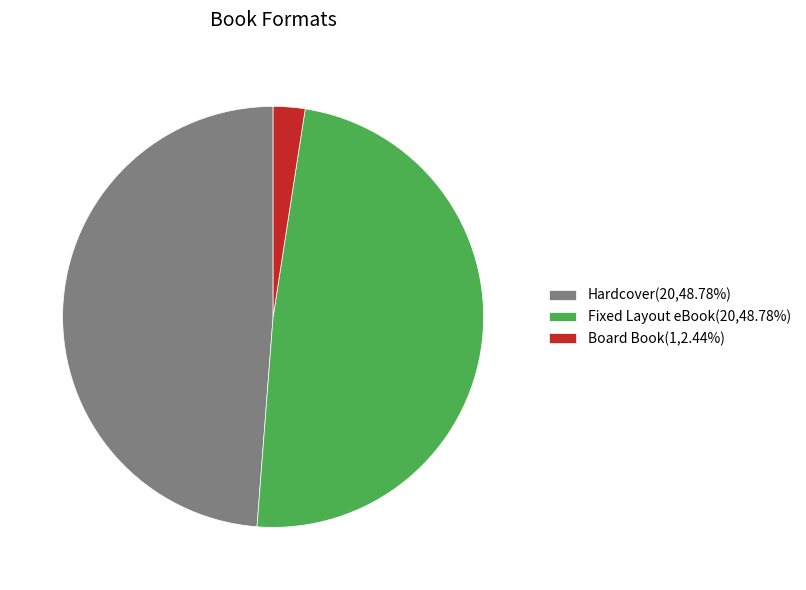

Does Hardcover(20,48.78%) represent more than half of the total?

No